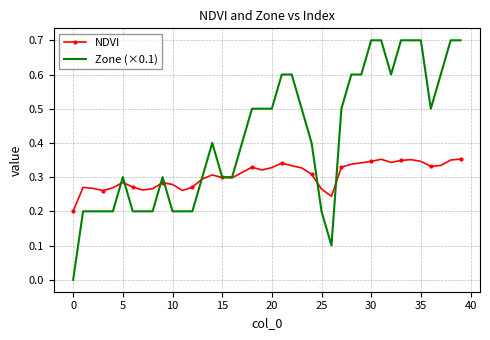

Which series has the largest range (max minus min)?

Zone (×0.1)